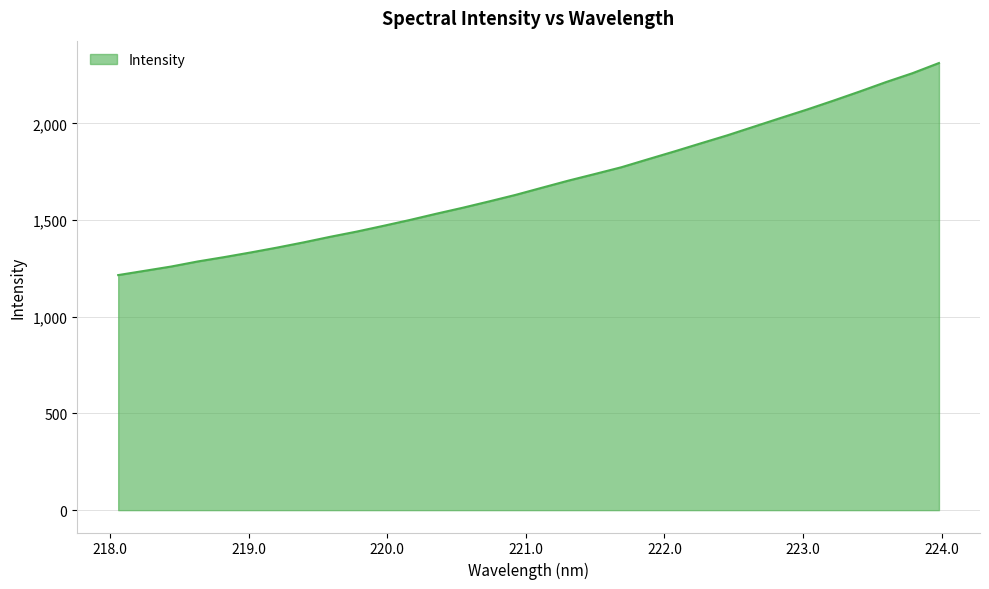

Reading left to right, transcribe all the data shown in this chart.

1215.3	1237.4	1259.6	1285.7	1308.3	1332.3	1357.6	1384.6	1413.3	1440.2	1469.7	1500.1	1532.3	1563.4	1596.2	1630.0	1667.2	1703.9	1738.2	1773.0	1814.1	1854.8	1896.7	1938.0	1982.5	2027.0	2070.8	2116.9	2164.3	2213.4	2259.2	2311.7